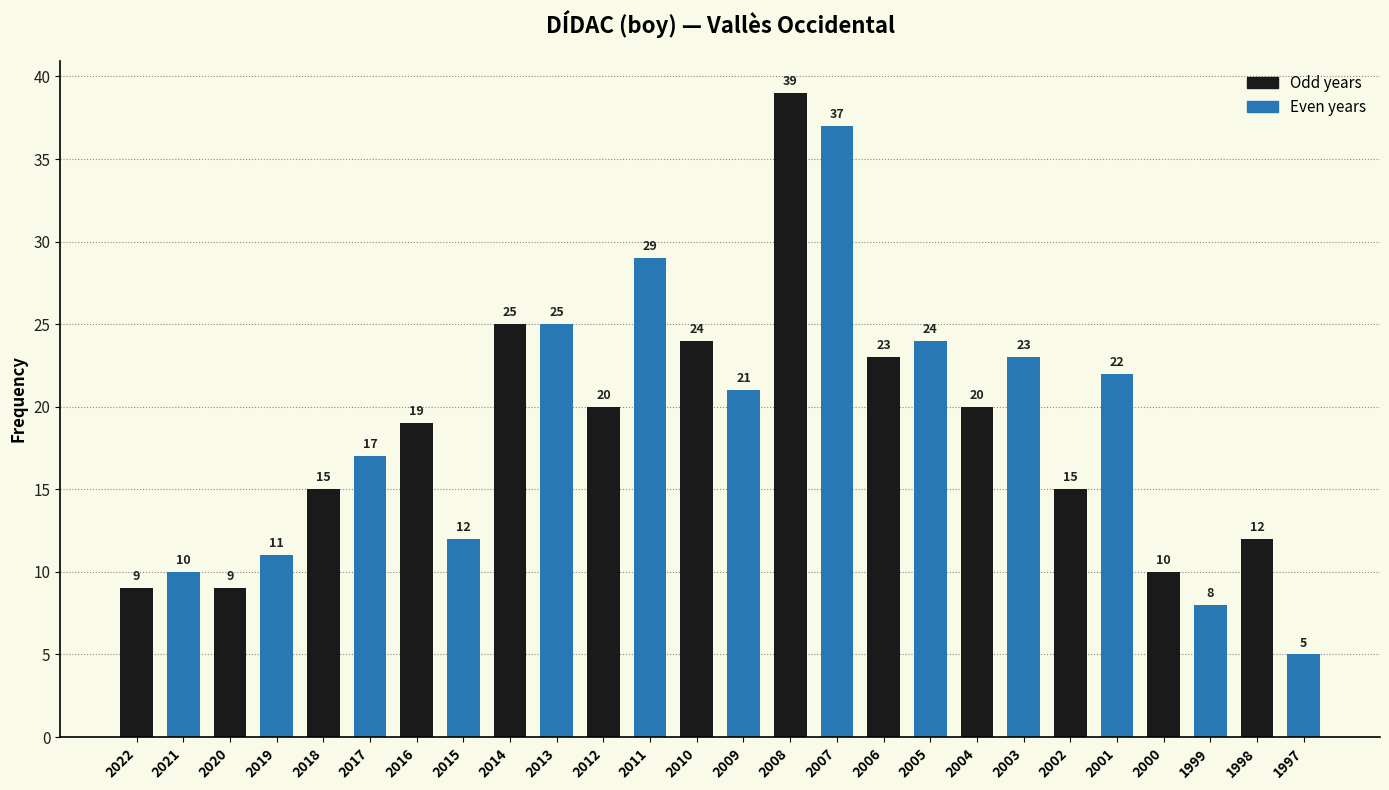

What is the greatest value displayed?

39